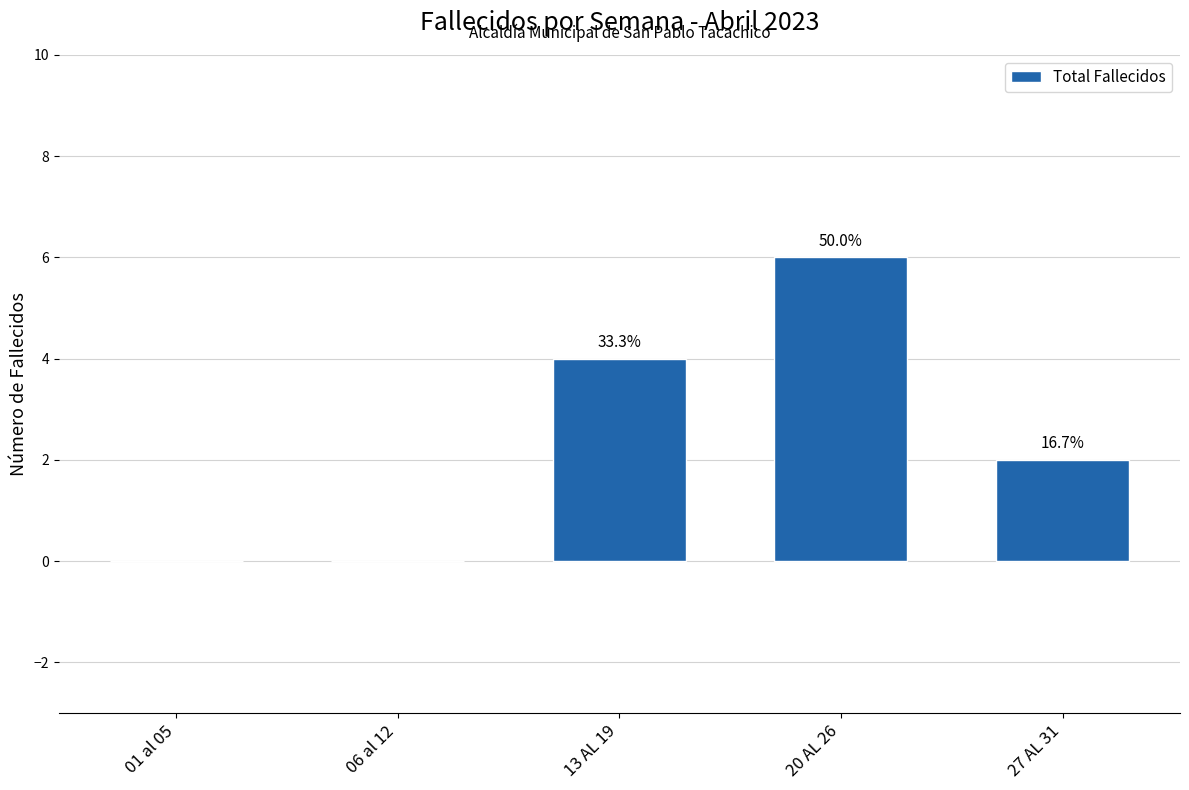

What is the sum of all values?

12